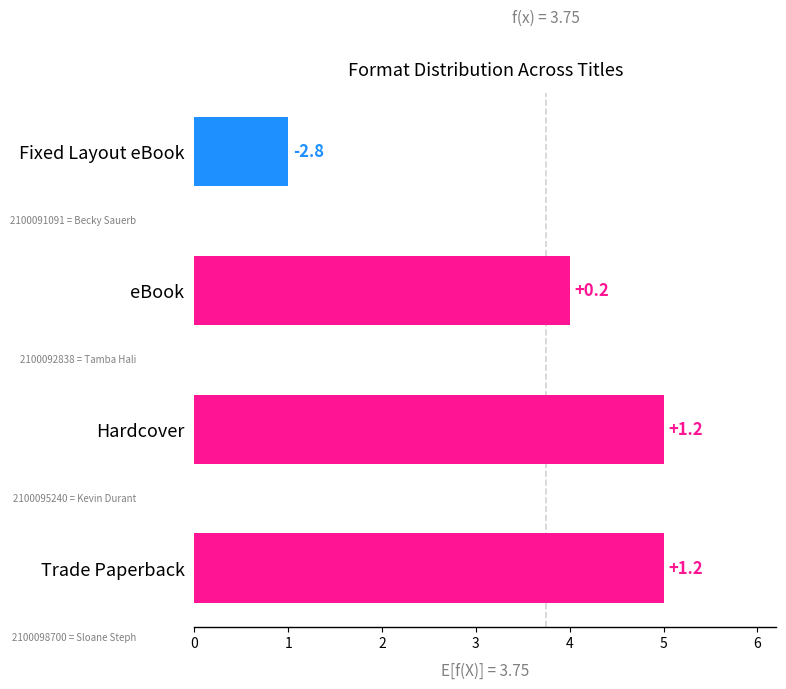

Count the values in the range 4 to 5.

3